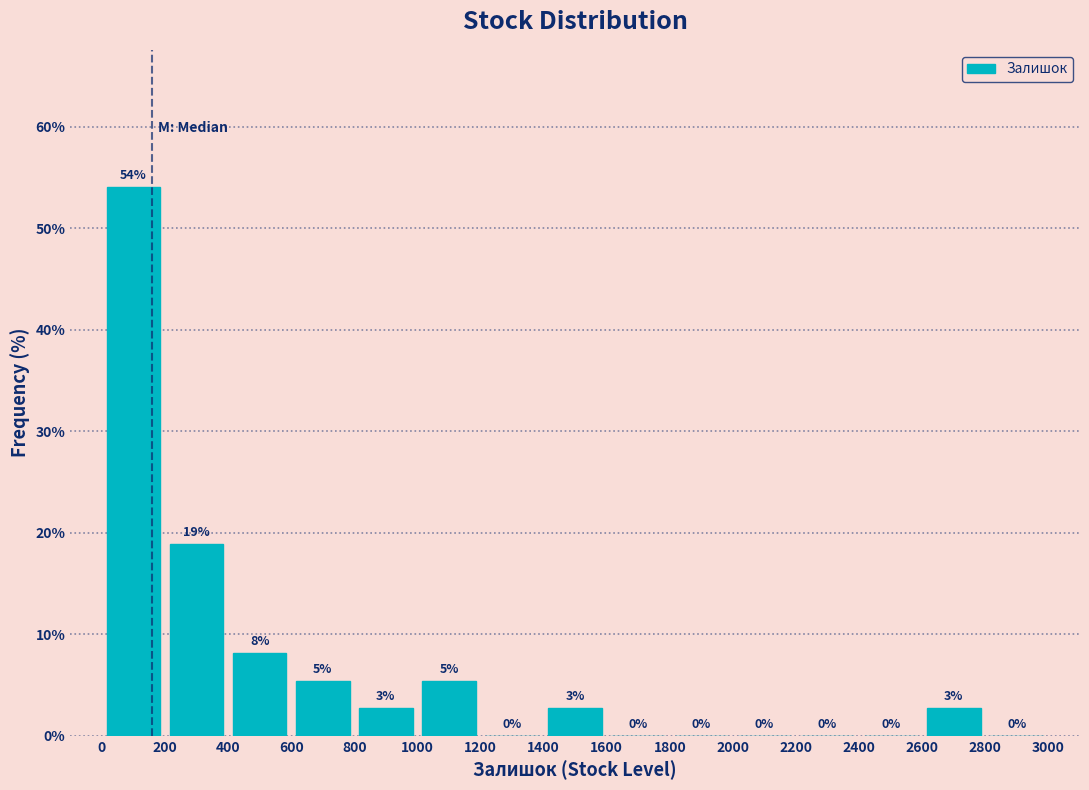

Which range on the x-axis has the tallest bar?

0 to 200